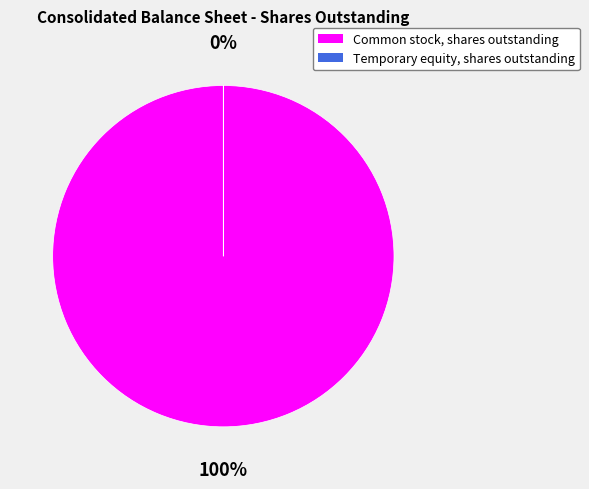

Is the sum of Common stock, shares outstanding and Temporary equity, shares outstanding greater than half?

Yes